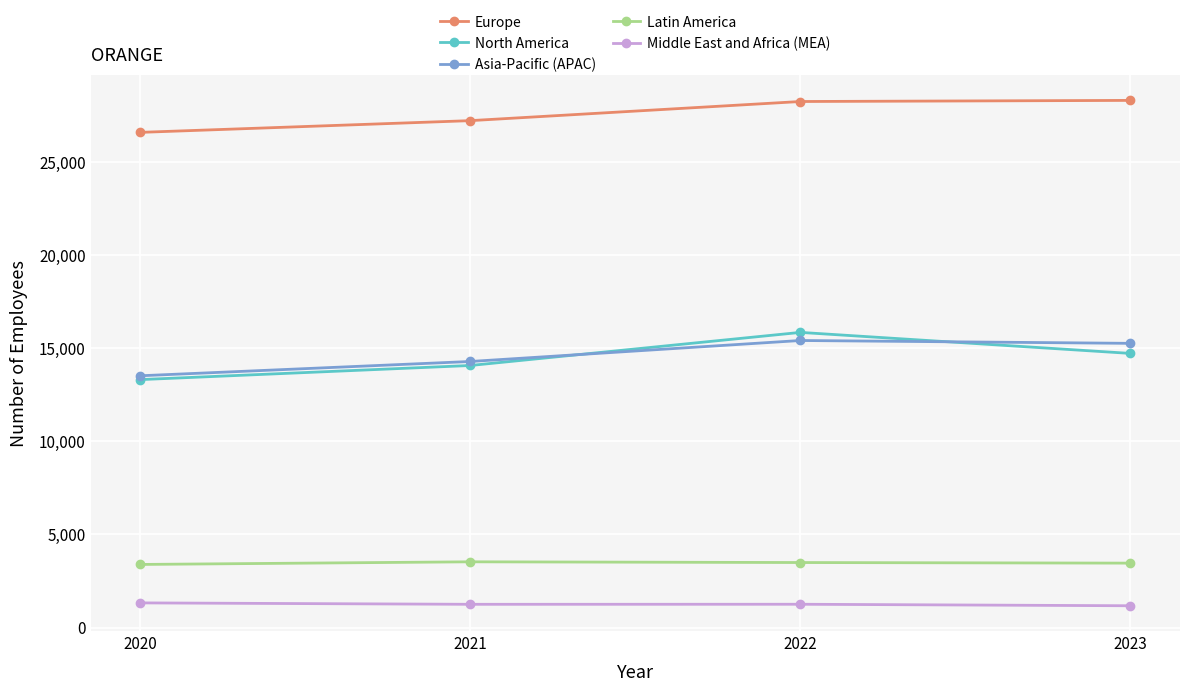

List the labels in order of North America value, largest first.

2022, 2023, 2021, 2020